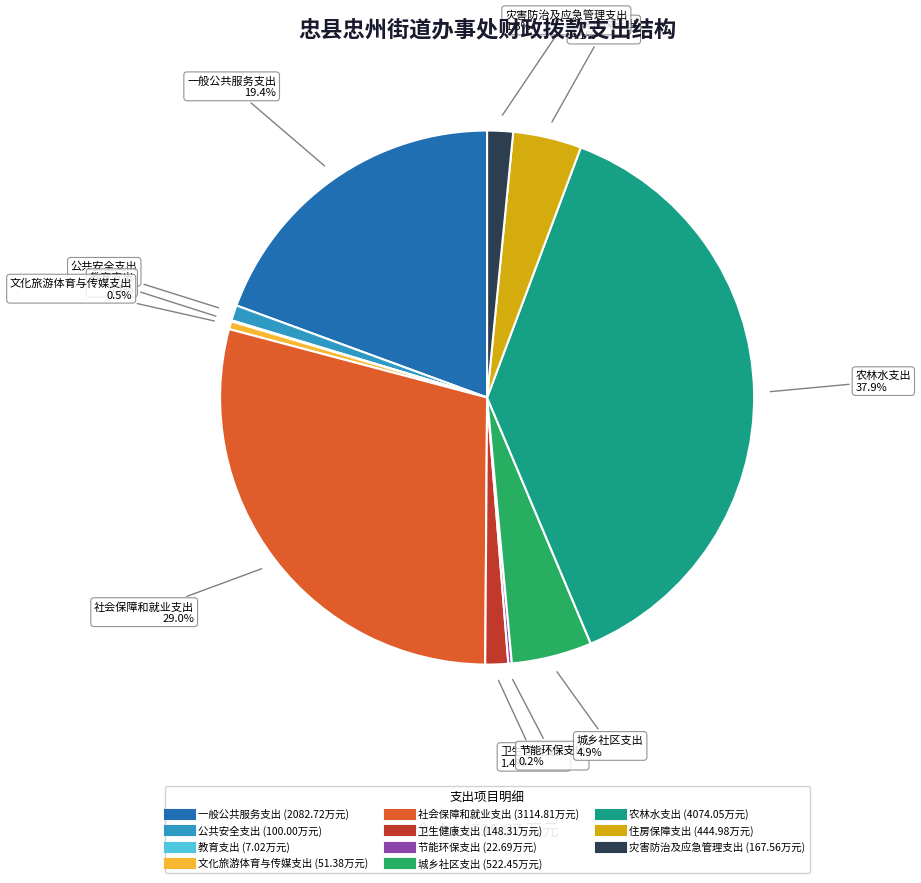

To the nearest percent, what portion does 城乡社区支出 represent?

5%